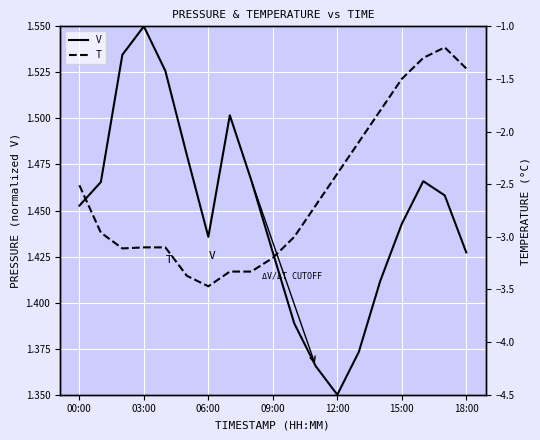

At how many categories does at least one series exceed -2?

19